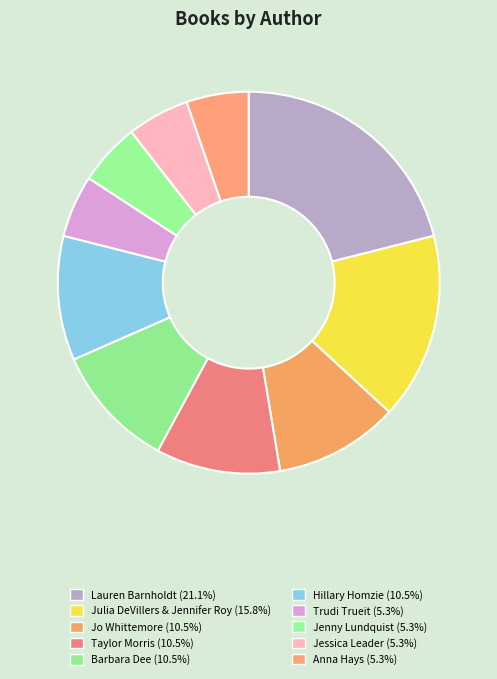

To the nearest percent, what is the difference between the largest and smallest slice percentages?

16%